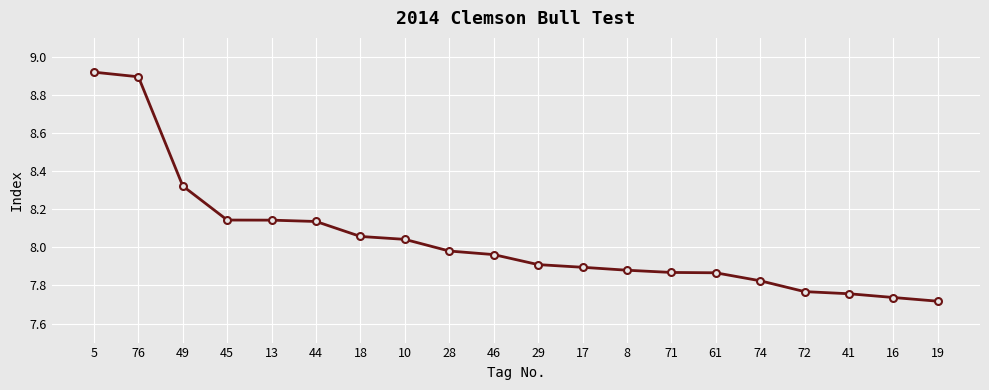

What is the label of the 12th point from the left?

17